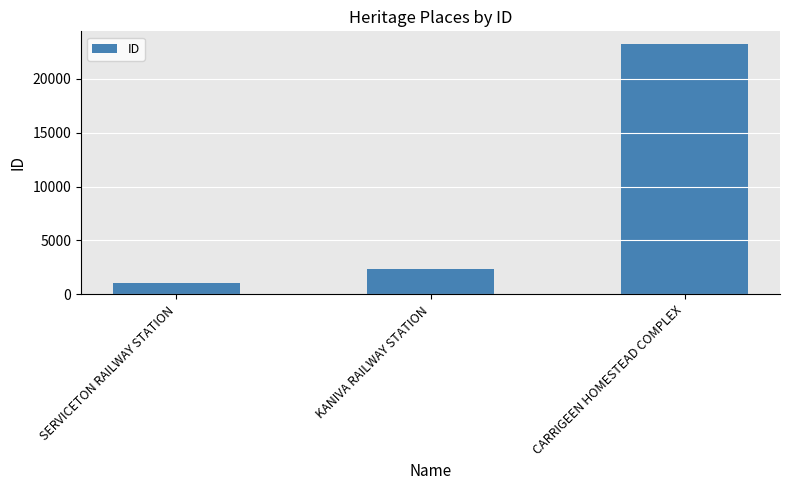

How many categories are shown in the chart?

3